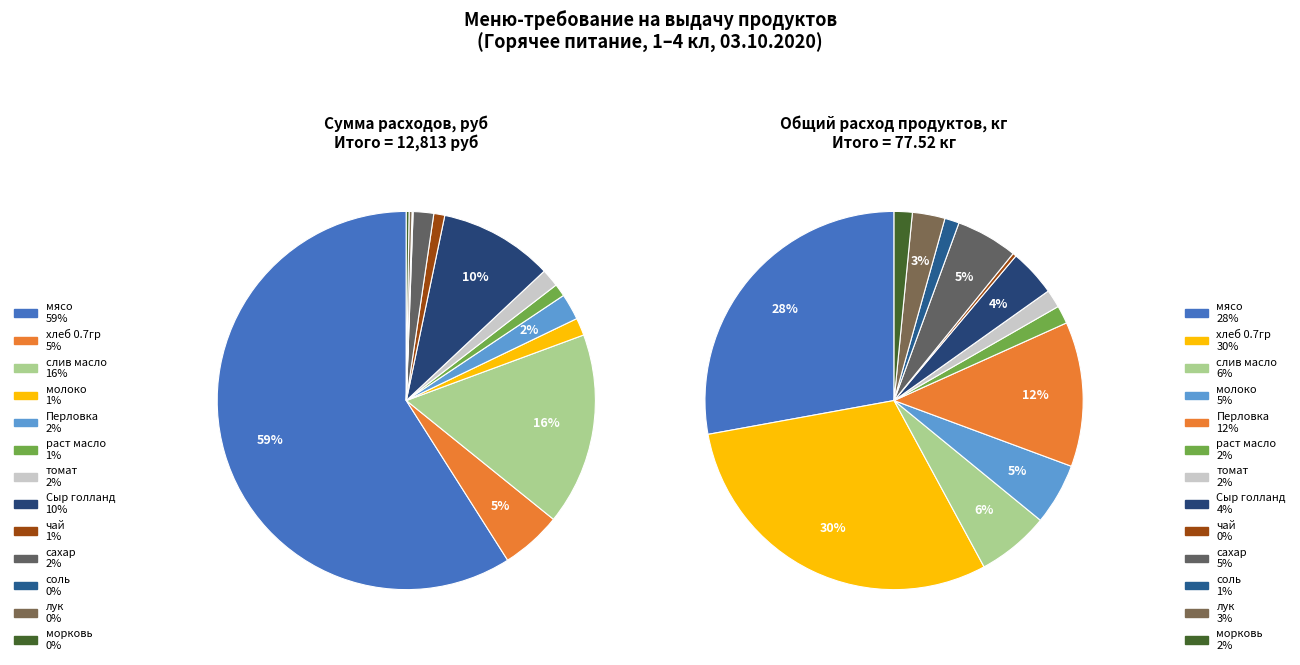

To the nearest percent, what portion does молоко represent?

1%